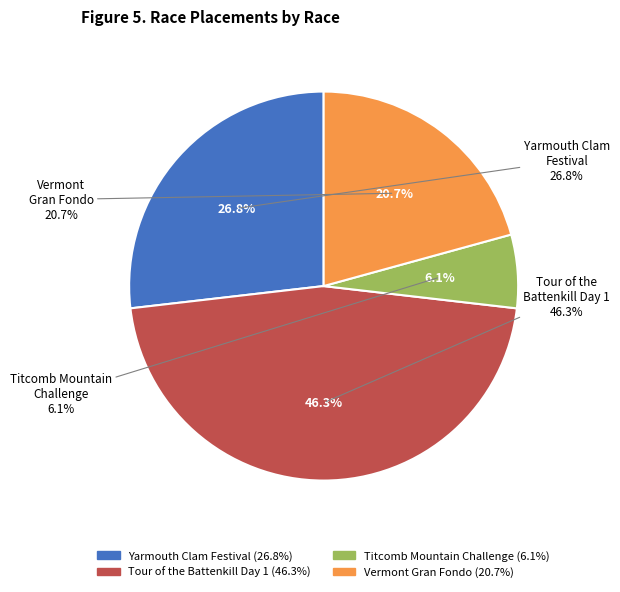

What percentage is NOT represented by Vermont Gran Fondo?

79.3%